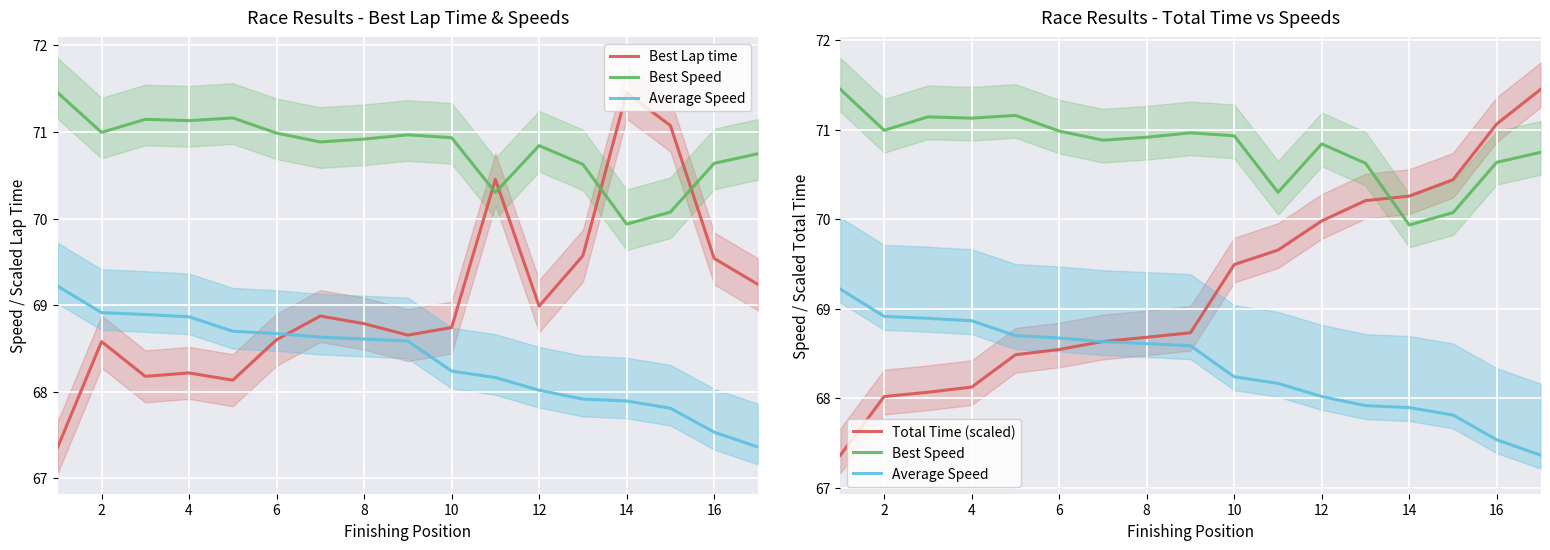

Is this an area chart (filled region under the line)?

No